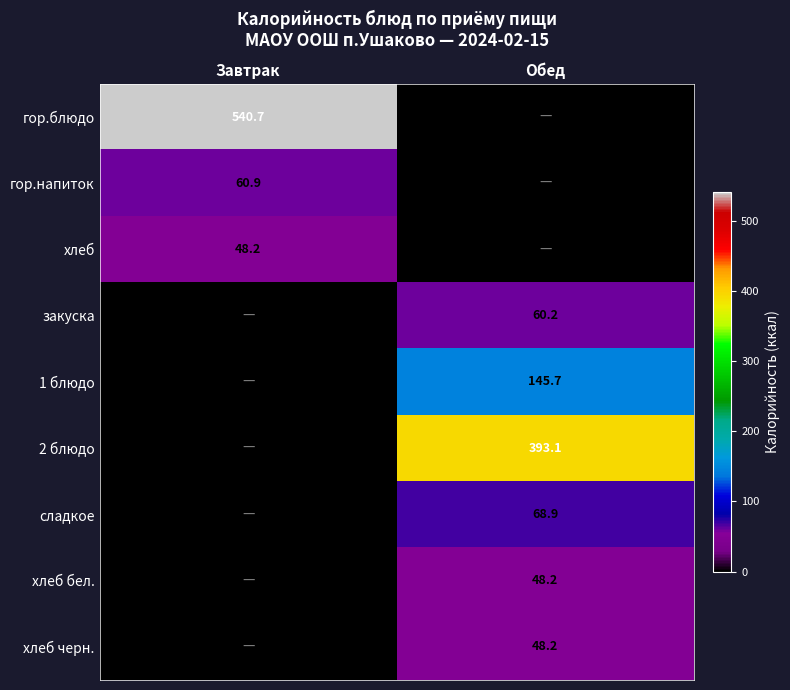

Is the value of гор.напиток at Завтрак greater than the value of хлеб бел. at Обед?

Yes